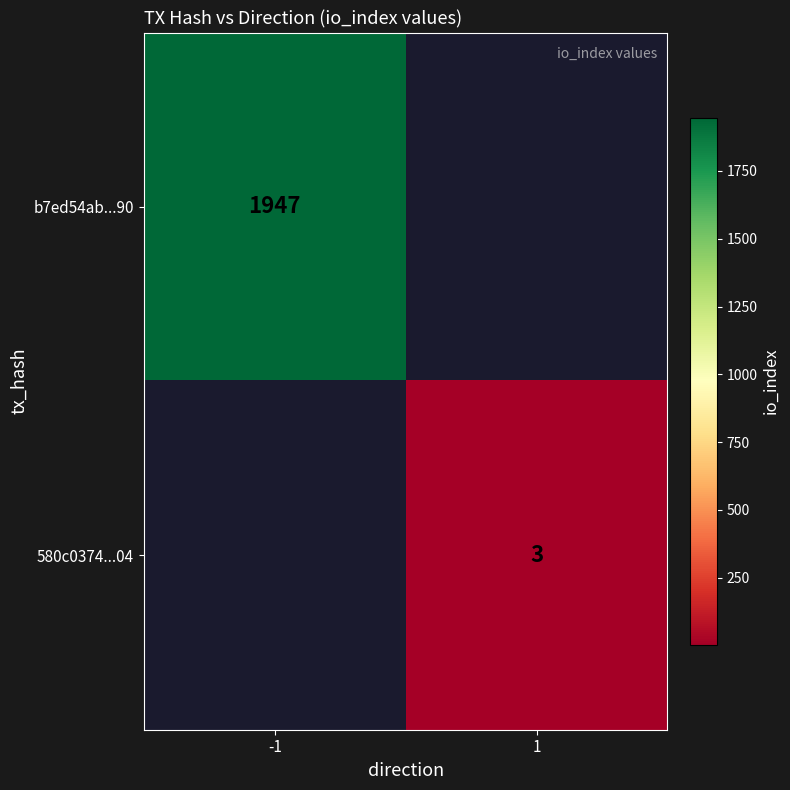

Is it true that 580c0374...04 equals 4.4 at 1?

False